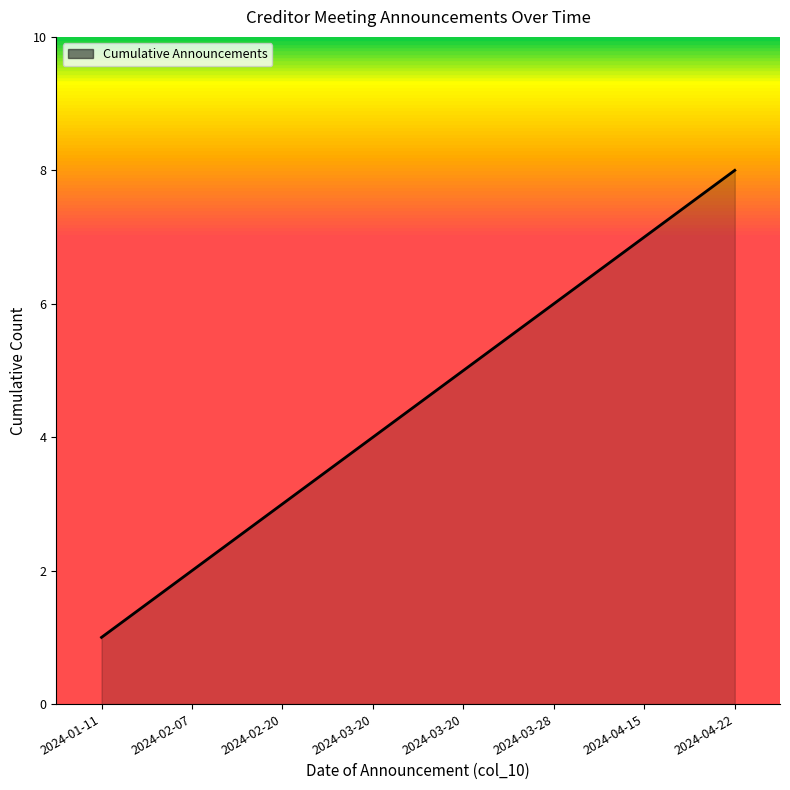

What is the label of the 3rd point from the right?

2024-03-28